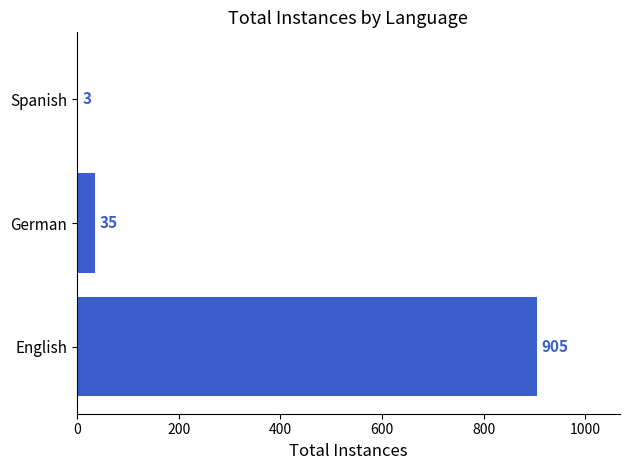

The chart shows a value of 3 at Spanish. True or false?

True